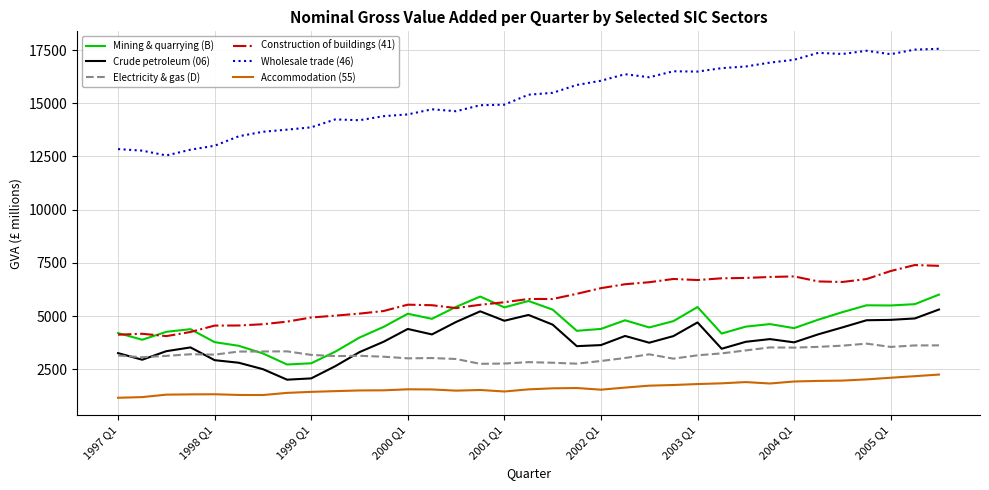

Which series has the largest range (max minus min)?

Wholesale trade (46)